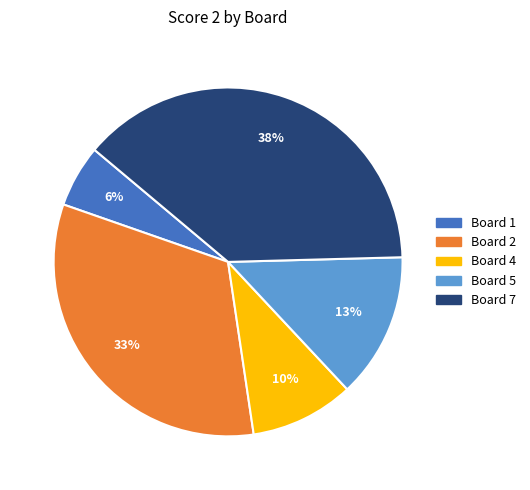

To the nearest percent, what is the average slice percentage?

20%